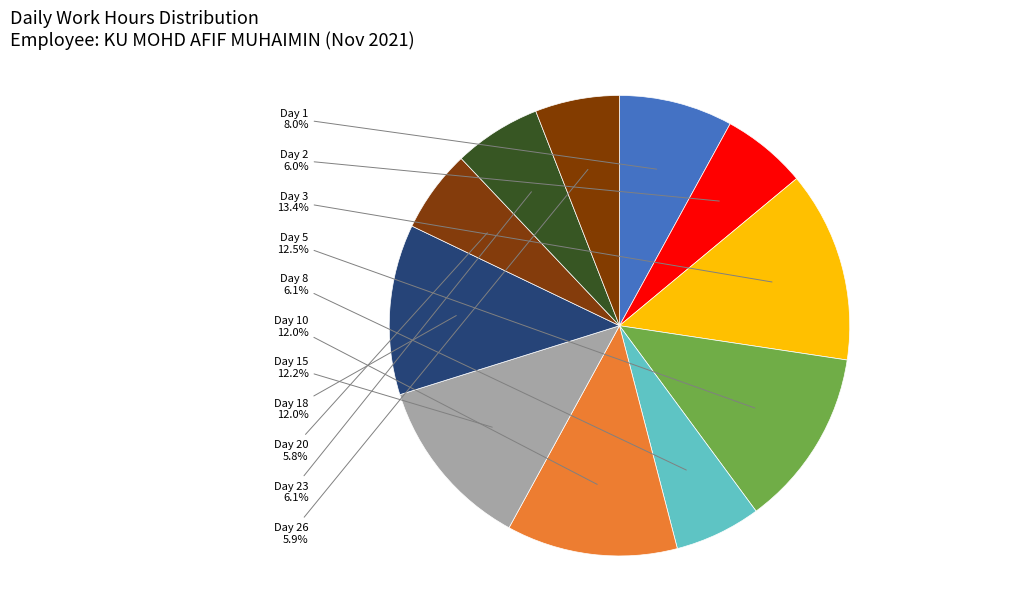

Count the number of slices in the pie.

11